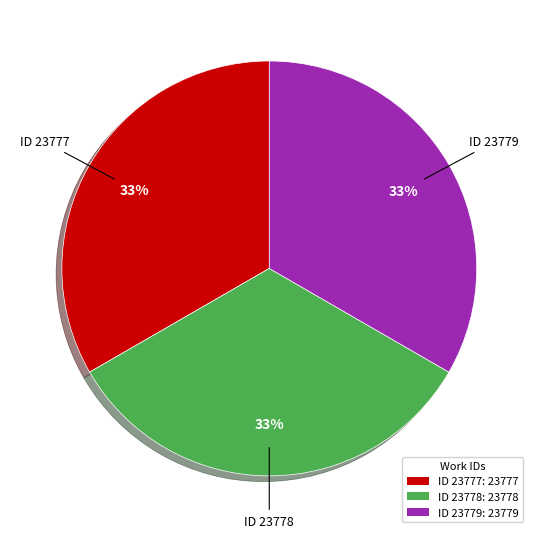

Approximately how many times larger is the value at ID 23779 compared to ID 23777?

1.0